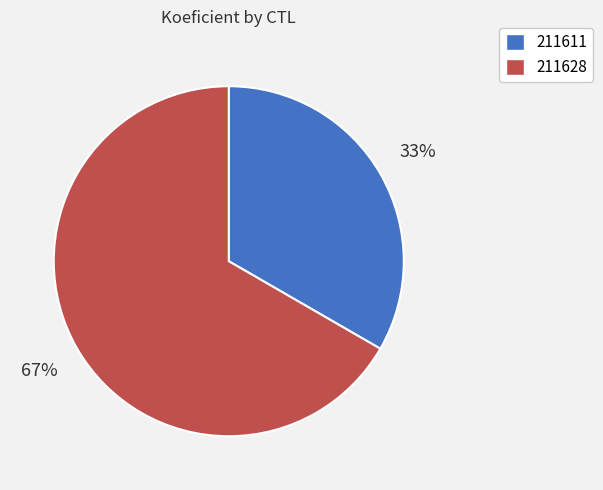

Which slice is the smallest?

211611